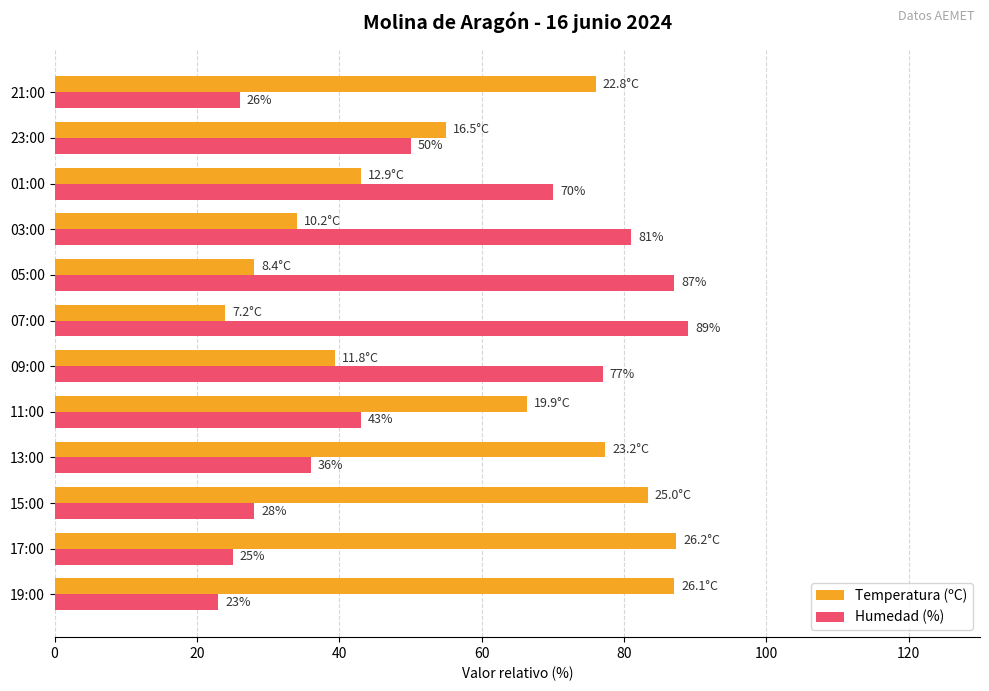

Which series has the largest range (max minus min)?

Humedad (%)